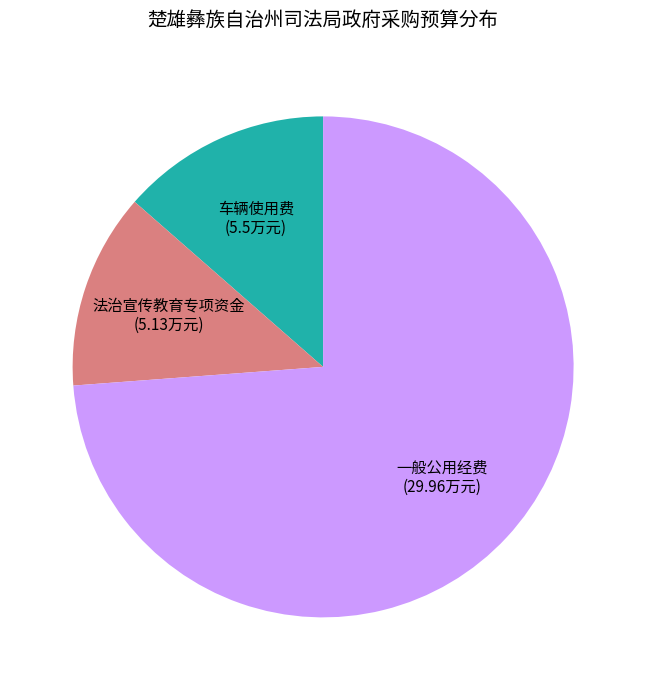

Which slice is the largest?

一般公用经费